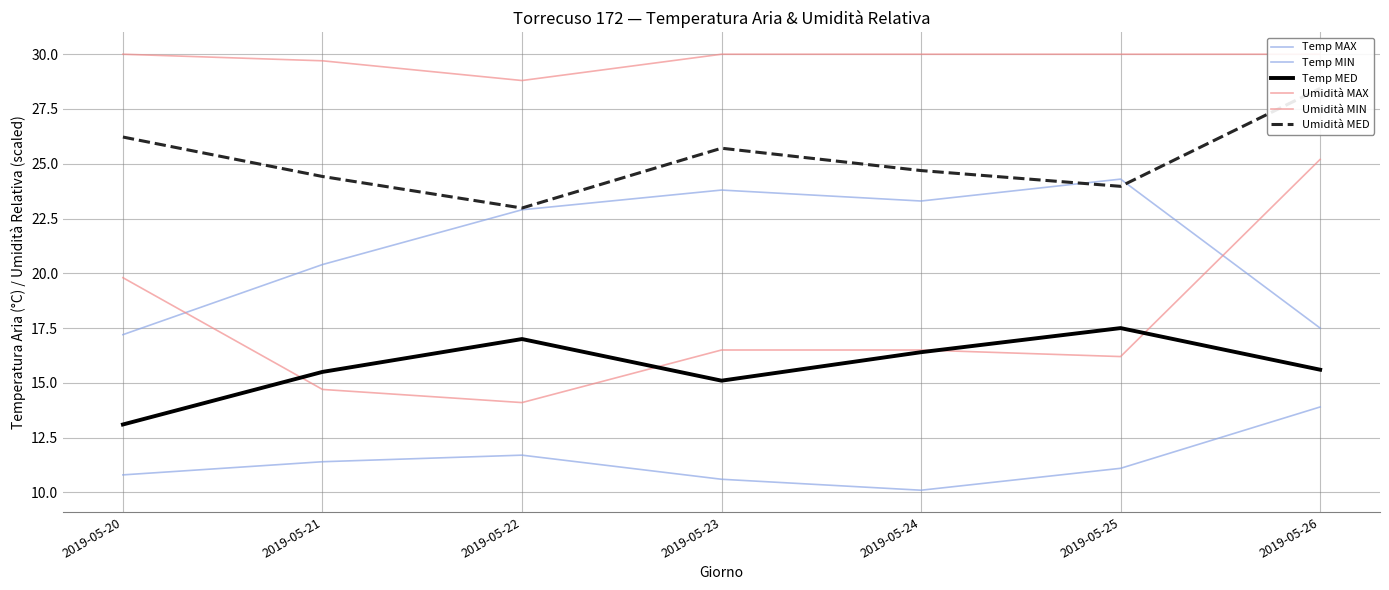

At which category is the sum across all series the highest?

2019-05-26